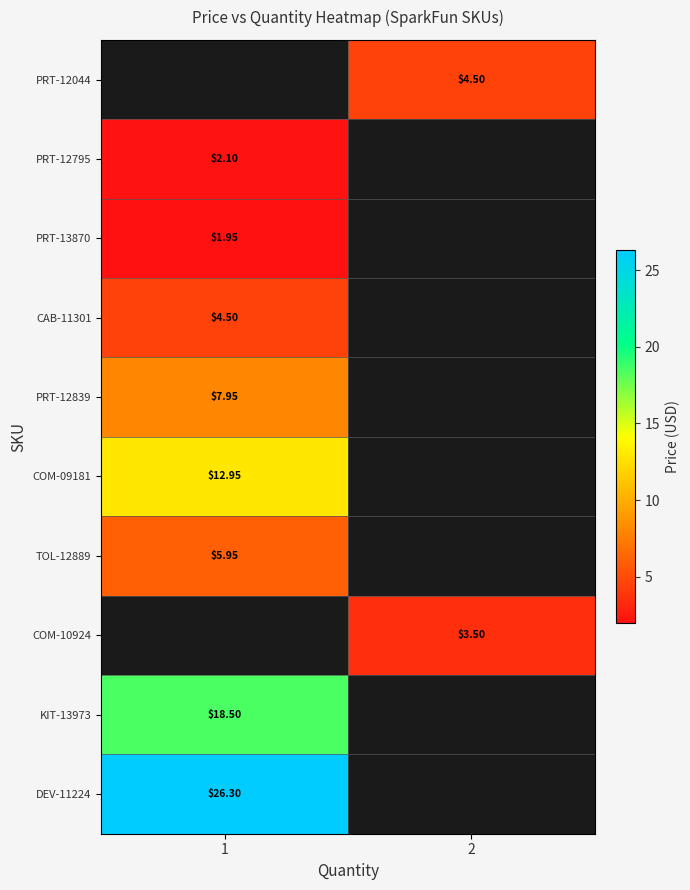

What is the difference between the highest and lowest values at 2?

1.0